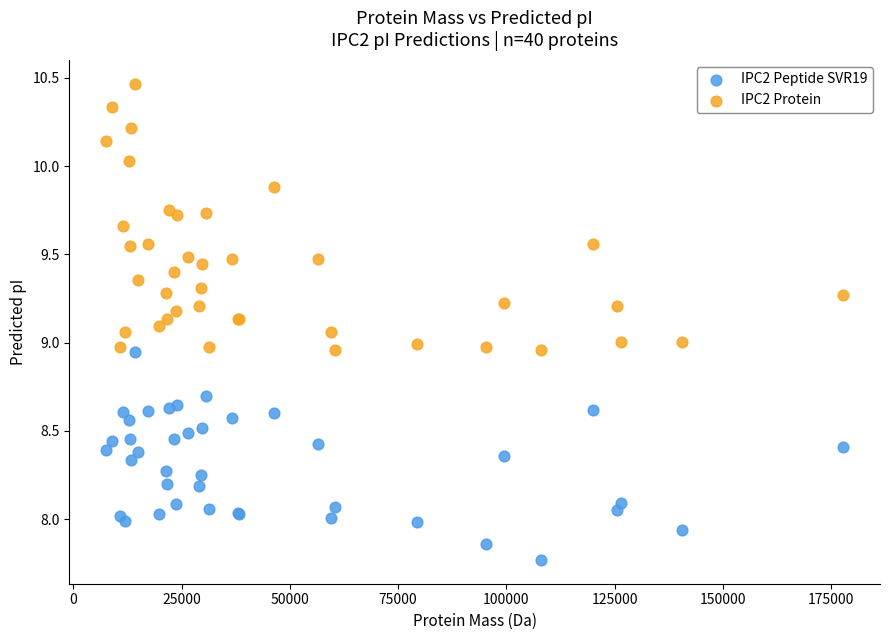

Which series reaches the minimum Y coordinate?

IPC2 Peptide SVR19